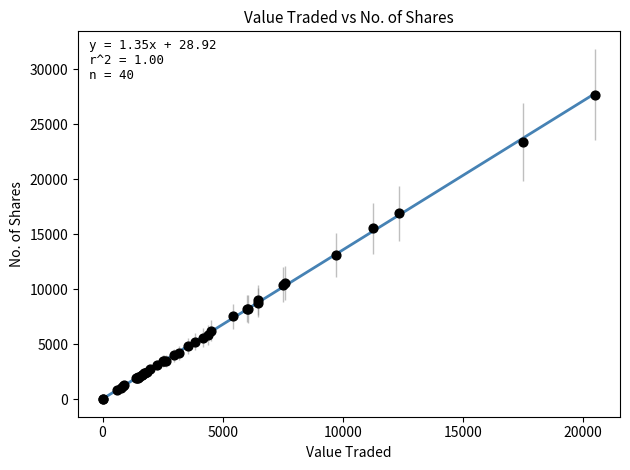

What Y value in the scatter plot is closest to 13847?

13120